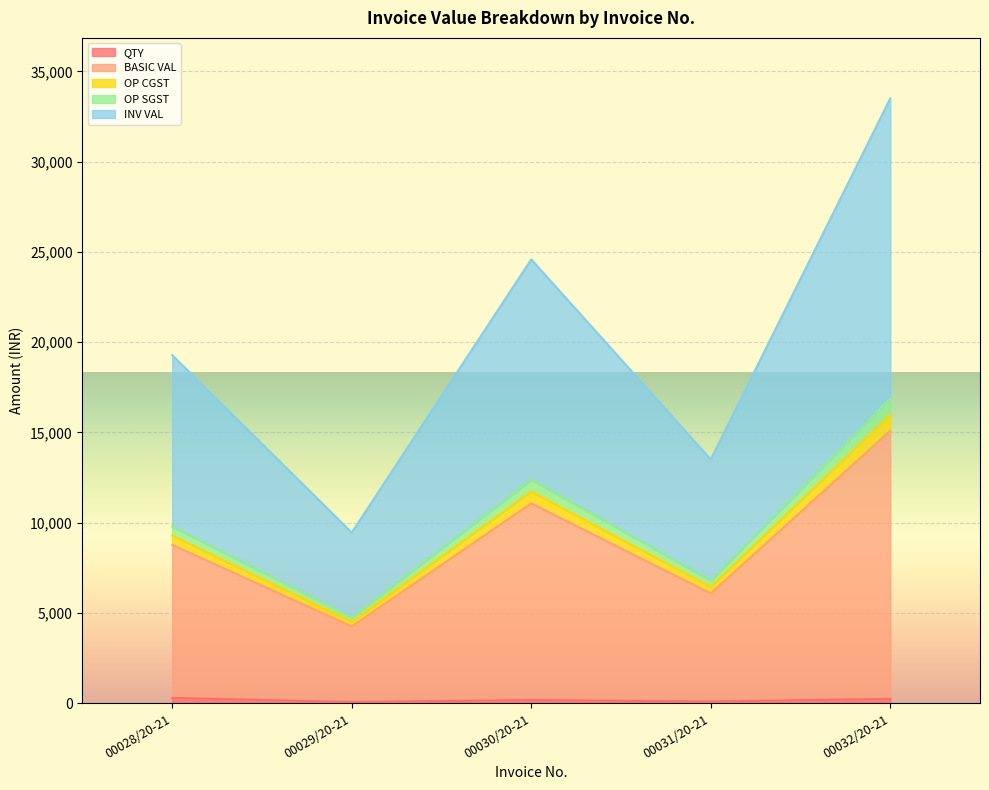

At which category is the sum across all series the highest?

00032/20-21